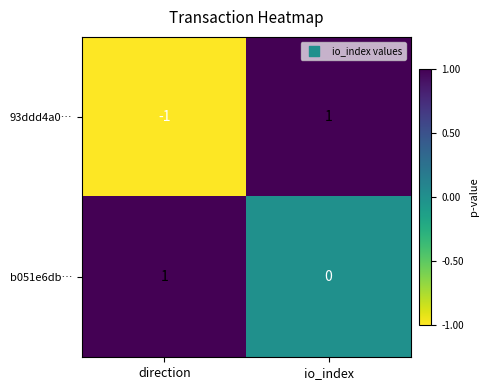

Between direction and io_index, which series saw the biggest shift?

93ddd4a0…